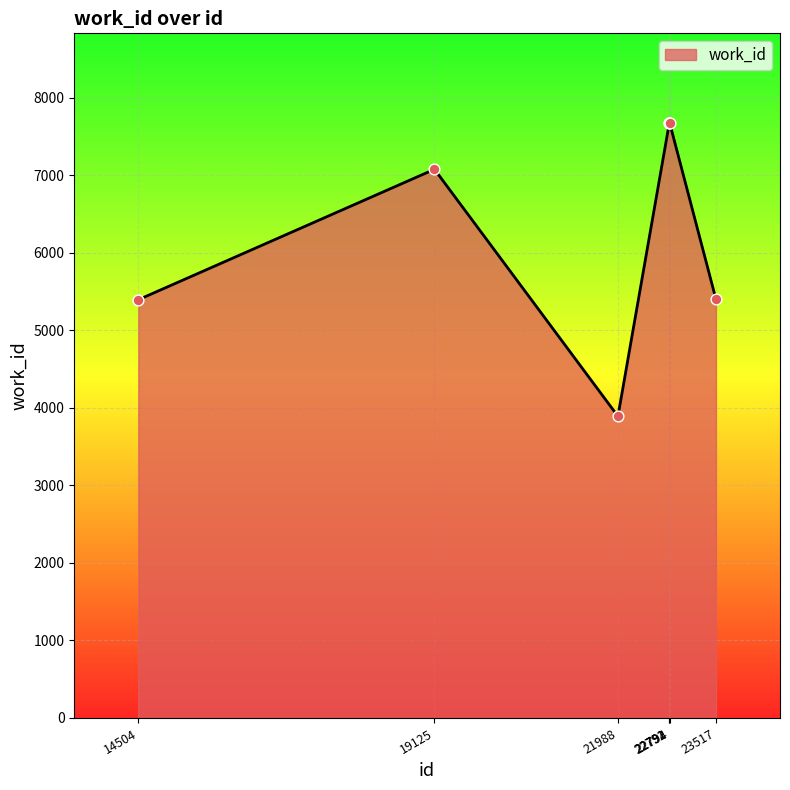

Between 19125 and 22792, which is larger?

22792